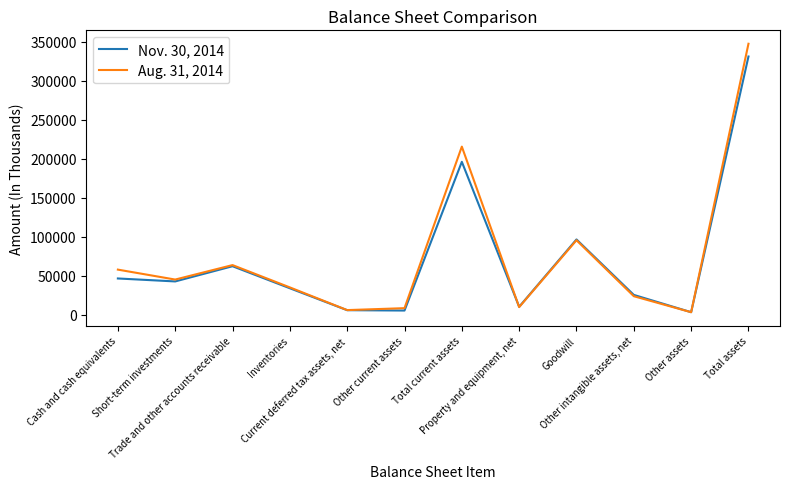

Rank the series by their maximum value, from highest to lowest.

Aug. 31, 2014, Nov. 30, 2014